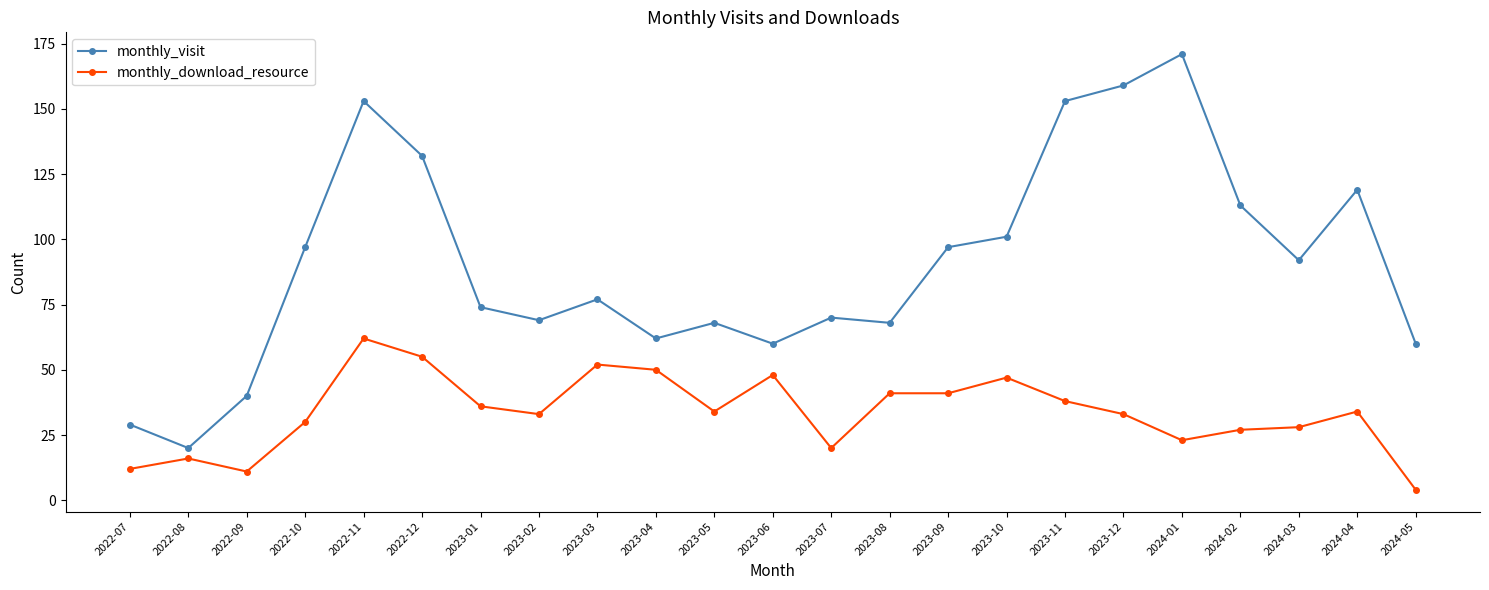

What are all the series names shown in the legend?

monthly_visit, monthly_download_resource